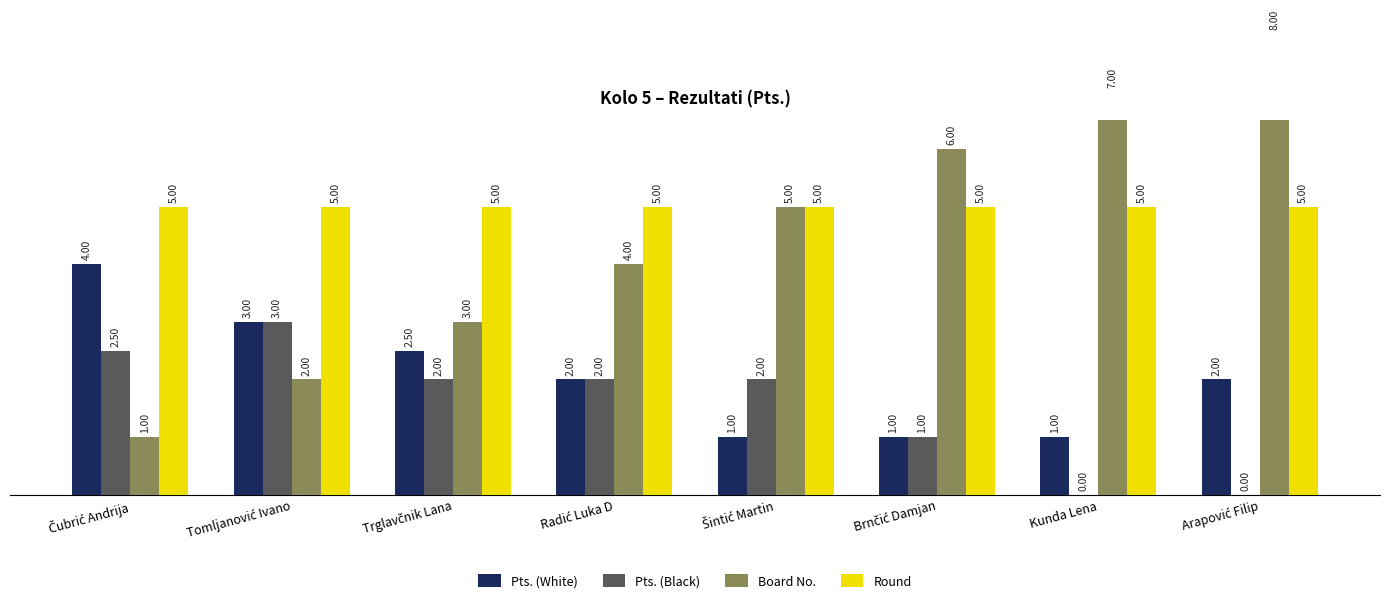

What is the difference between the Board No. values at Trglavčnik Lana and Čubrić Andrija?

2.0